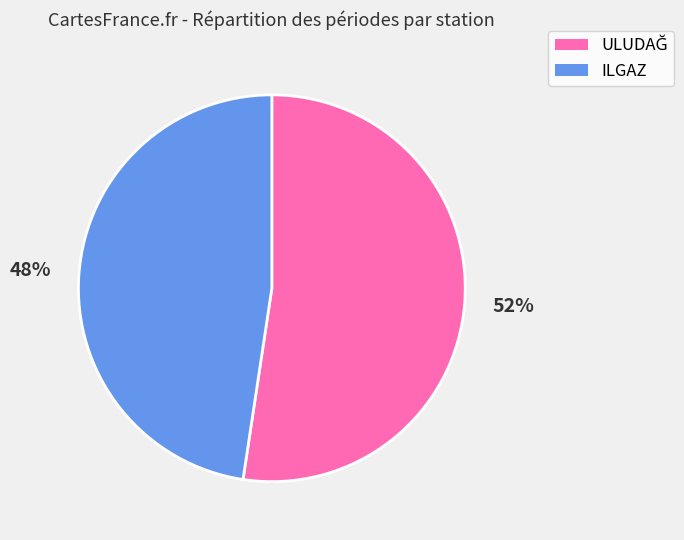

To the nearest percent, what percentage of the pie is ILGAZ?

48%